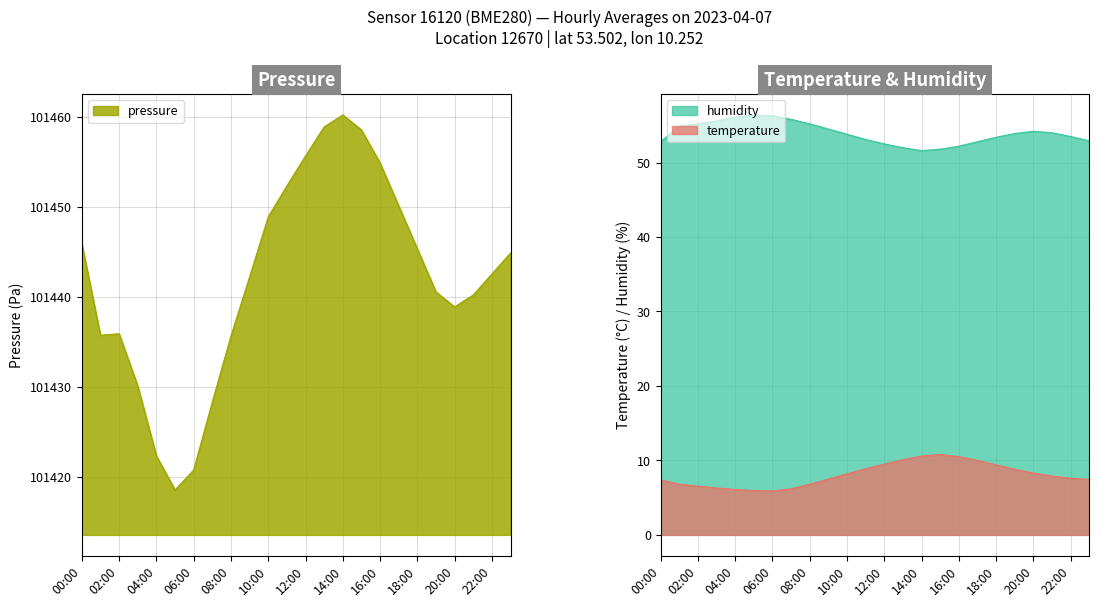

Where is the first local maximum for humidity?

05:00